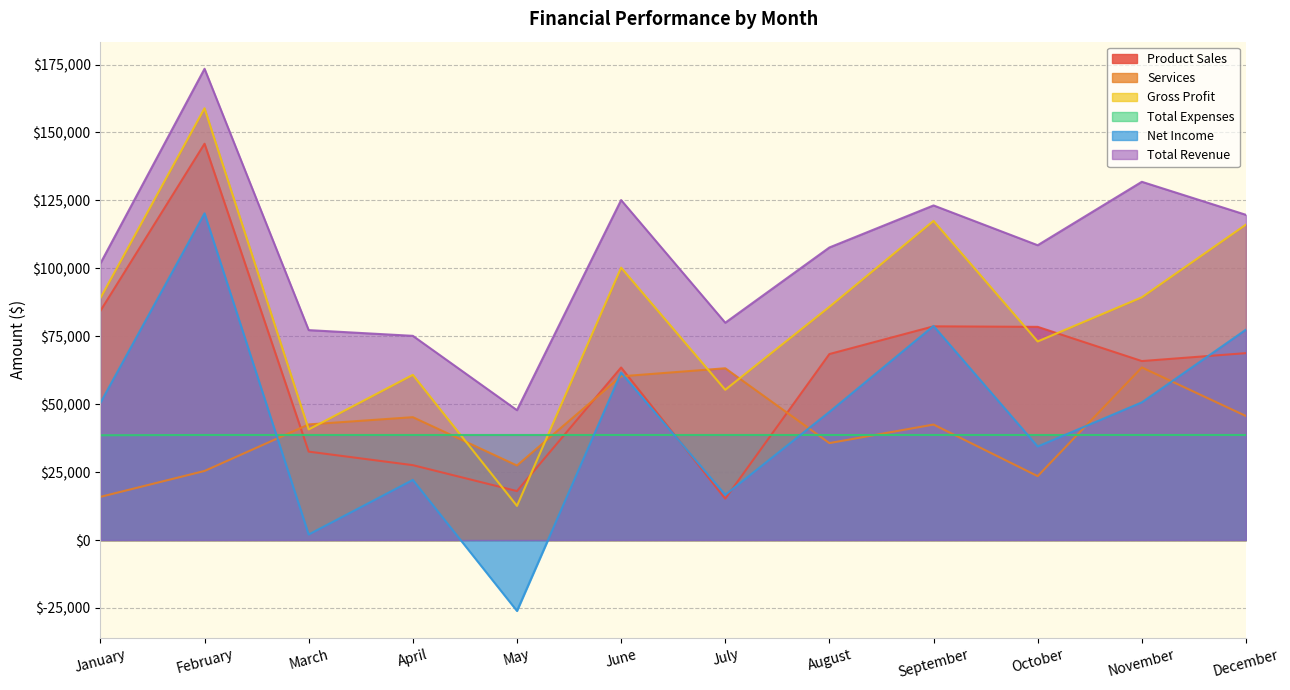

What is the smallest value displayed?

-26093